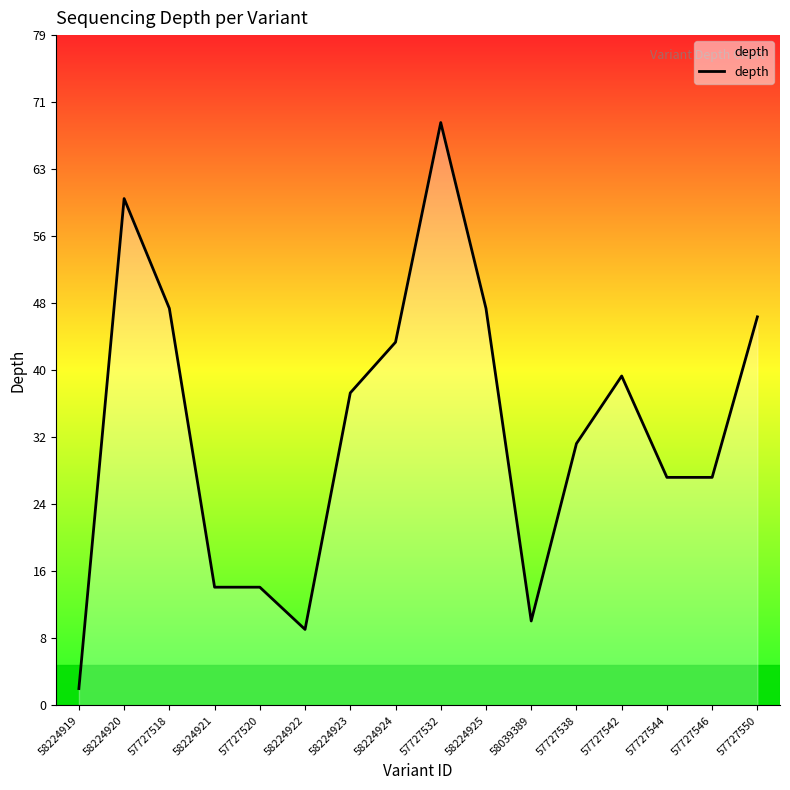

True or false: the data shows 10 at 58039389.

True